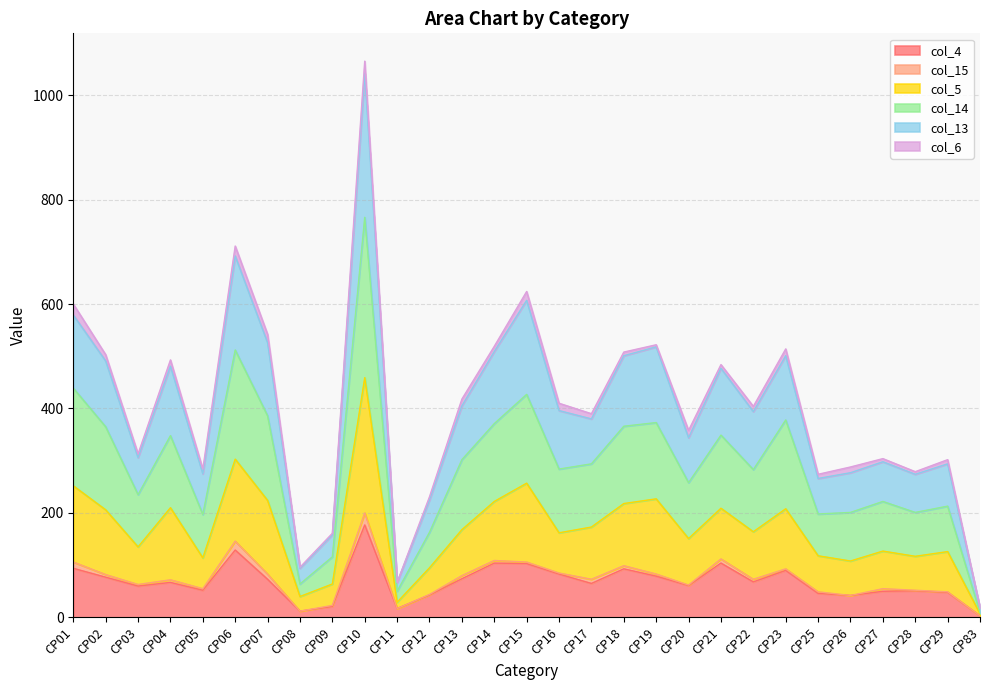

At which label does col_4 first exceed 67?

CP01